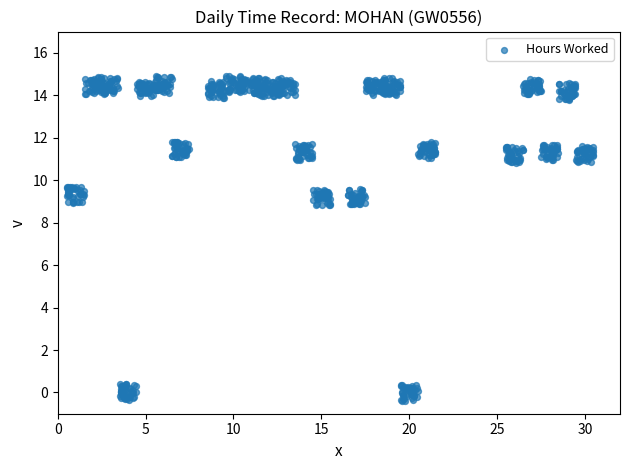

What is the range of Y values (max minus min)?

15.3